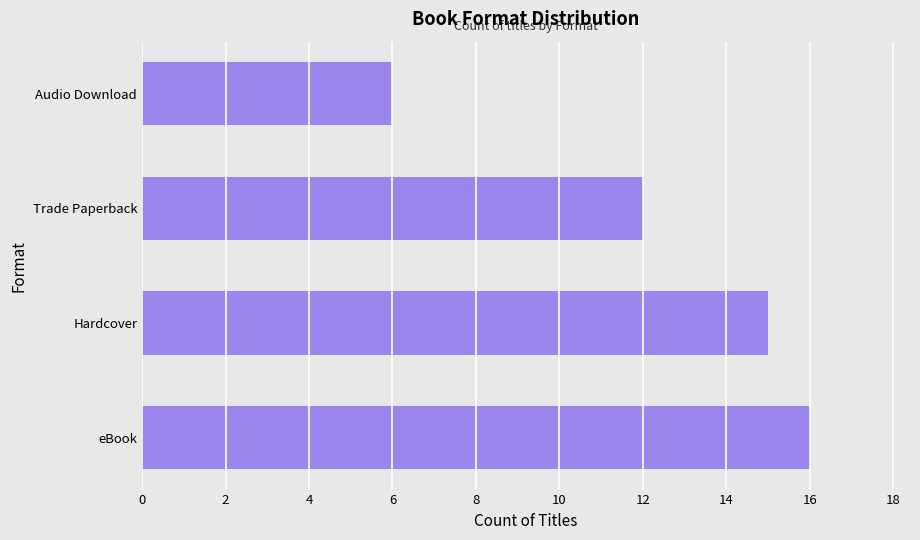

What is the approximate value at eBook?

16